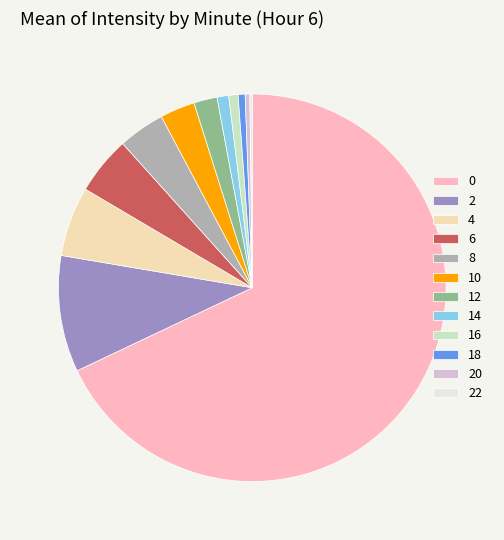

The 6 slice represents 5% of the pie. True or false?

True